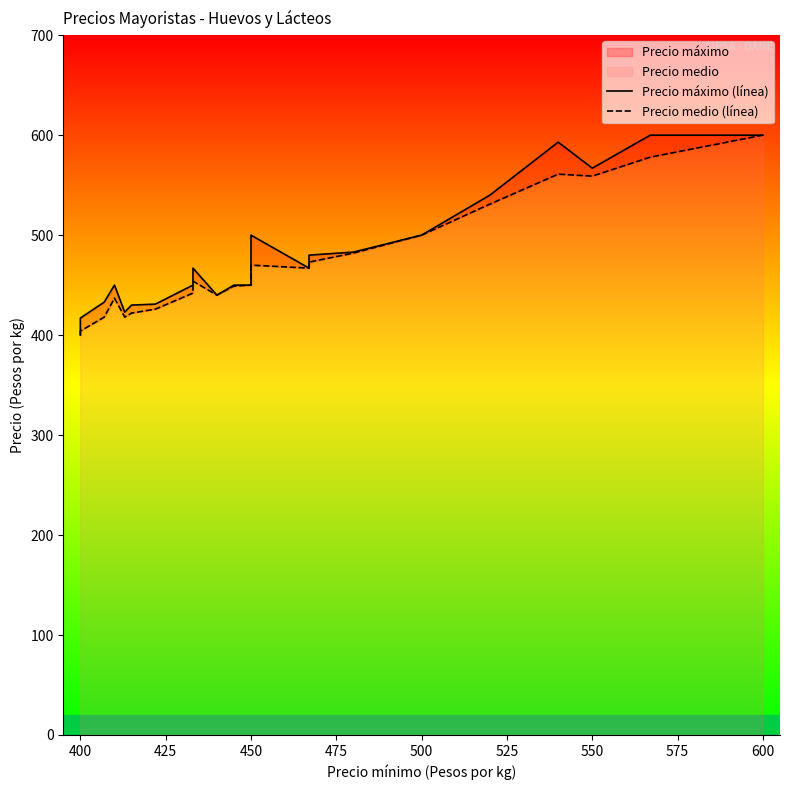

How many distinct data groups are displayed?

2